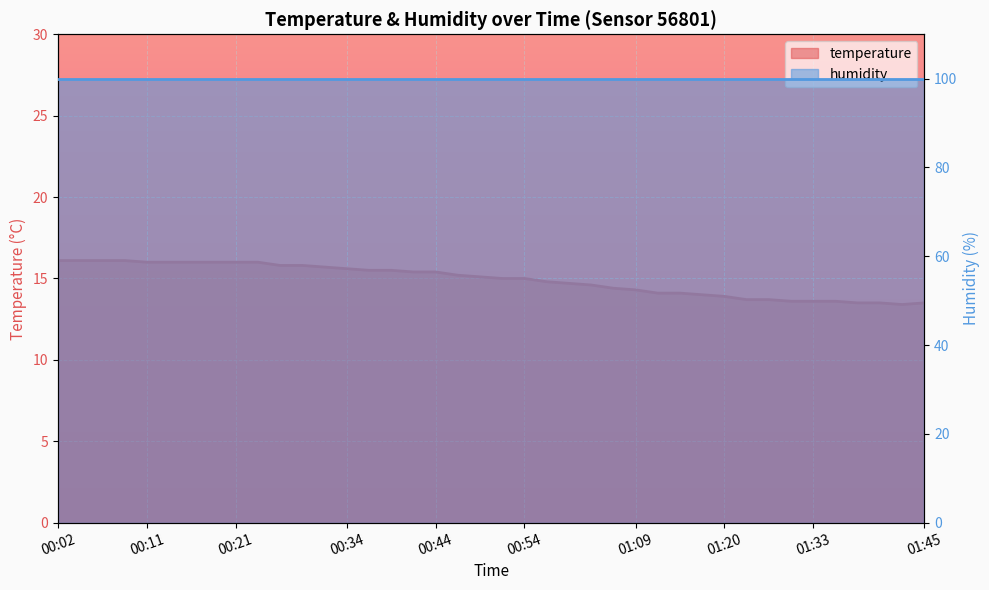

What are all the series names shown in the legend?

temperature, humidity